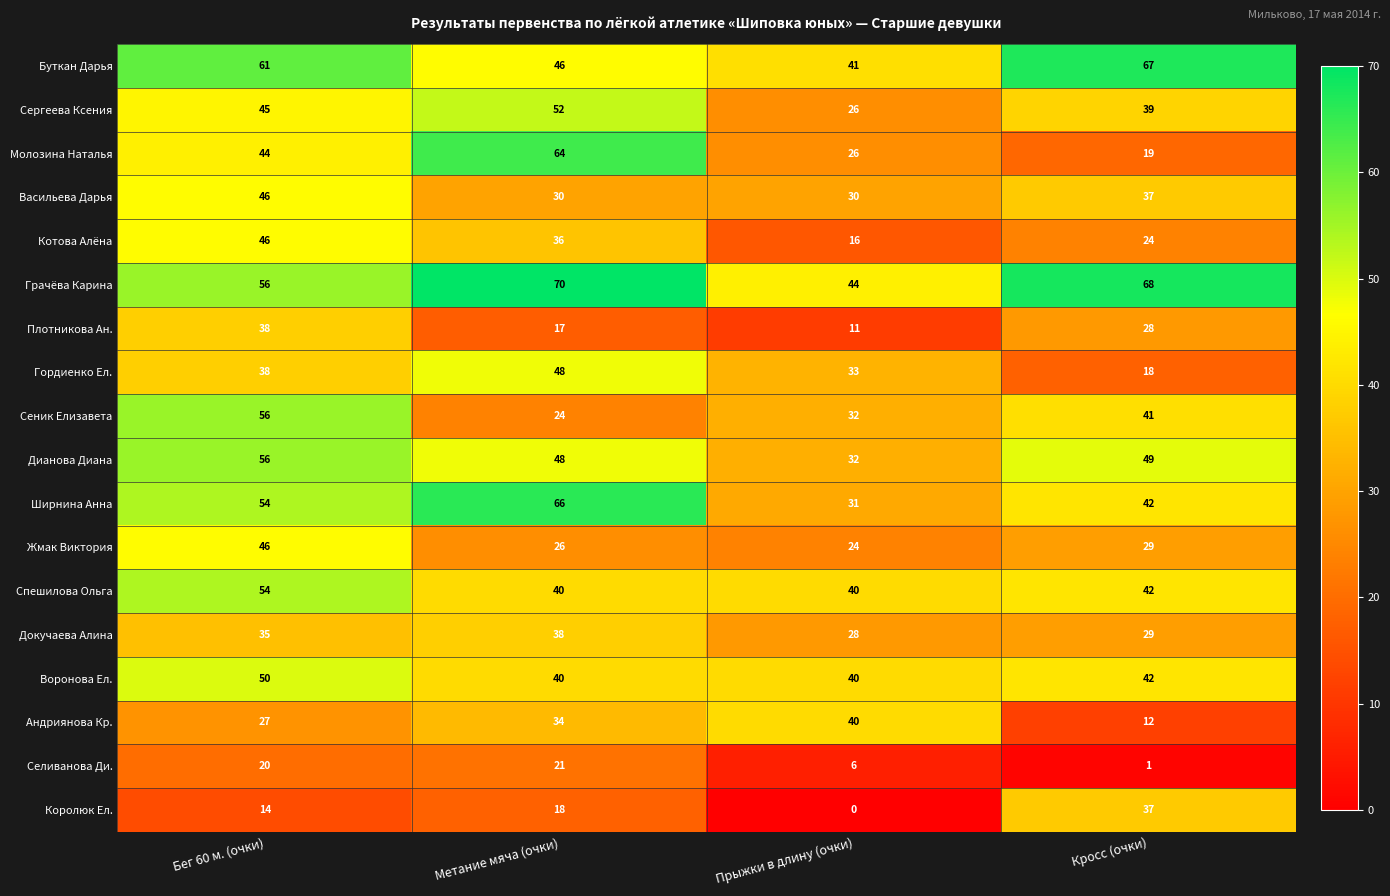

What is the difference between the second highest and minimum values in the Докучаева Алина series?

7